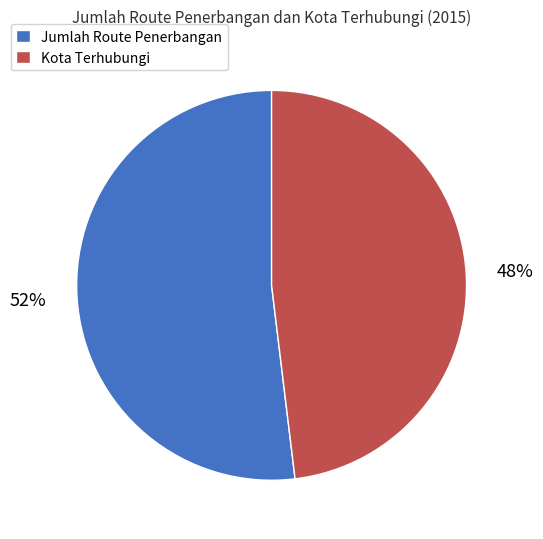

Do Jumlah Route Penerbangan and Kota Terhubungi together represent more than half of the pie?

Yes